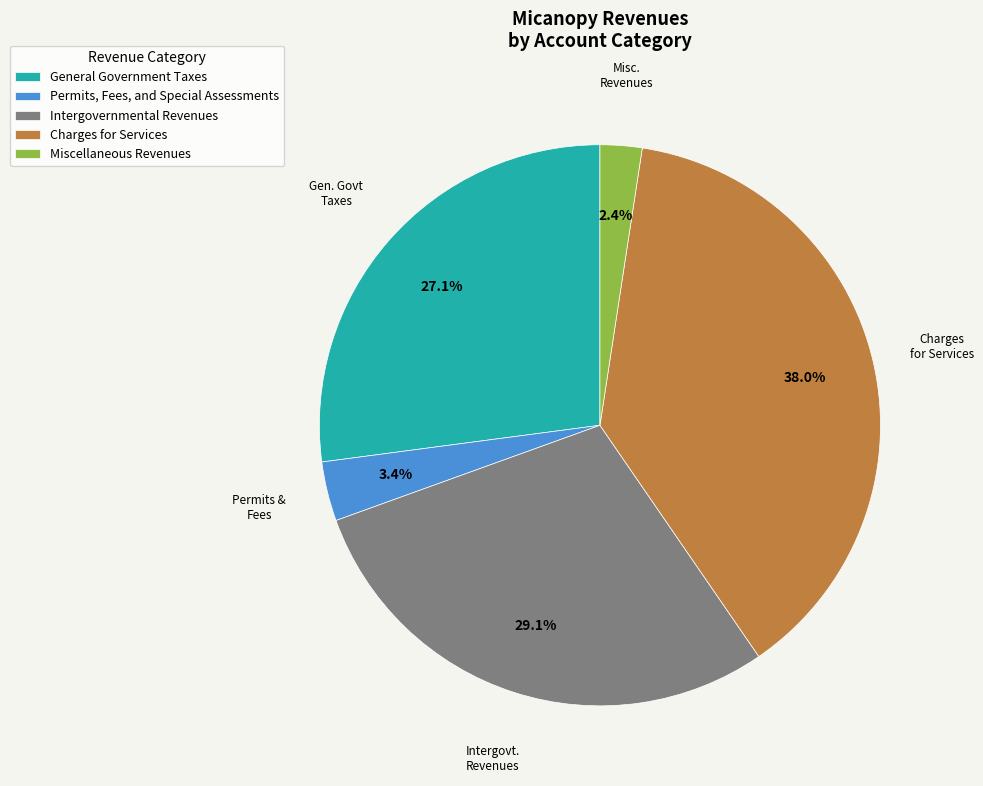

Combined, do Miscellaneous Revenues and General Government Taxes account for over 50%?

No